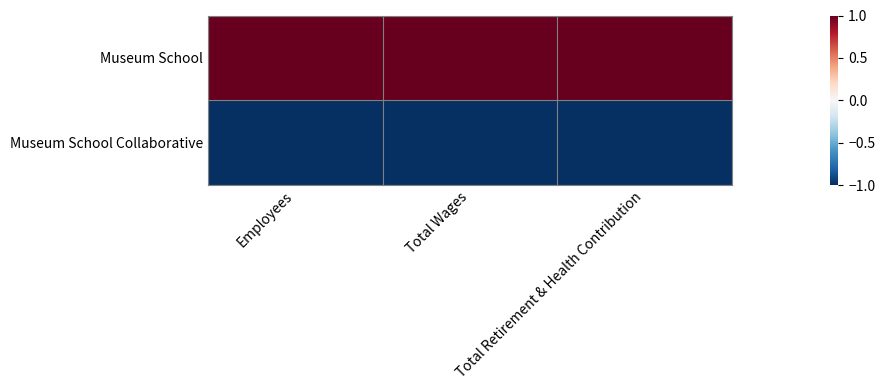

How many data points does each series have?

3